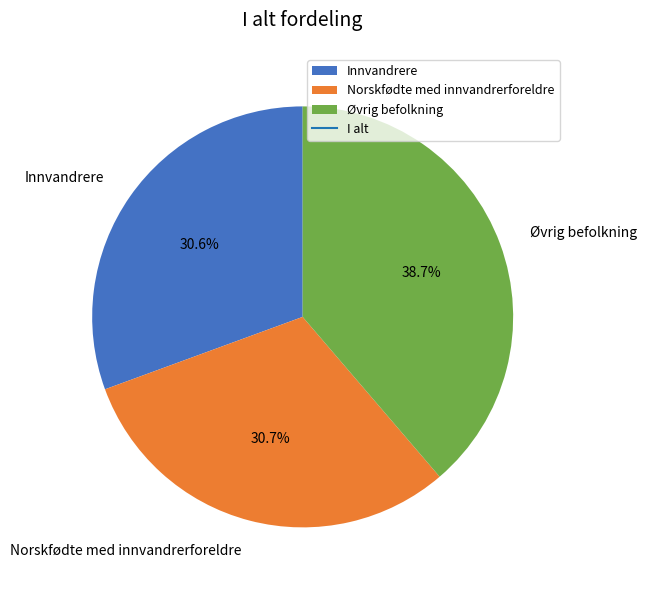

The Innvandrere slice represents 43% of the pie. True or false?

False